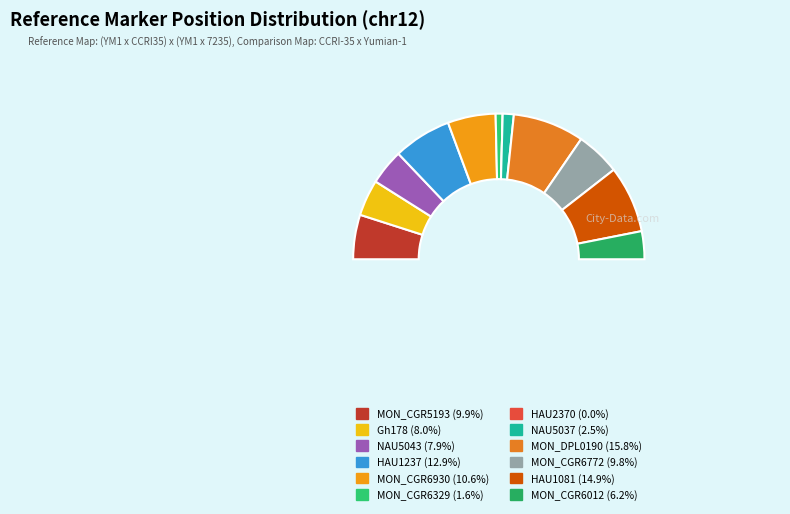

To the nearest percent, what portion does MON_CGR6329 represent?

2%